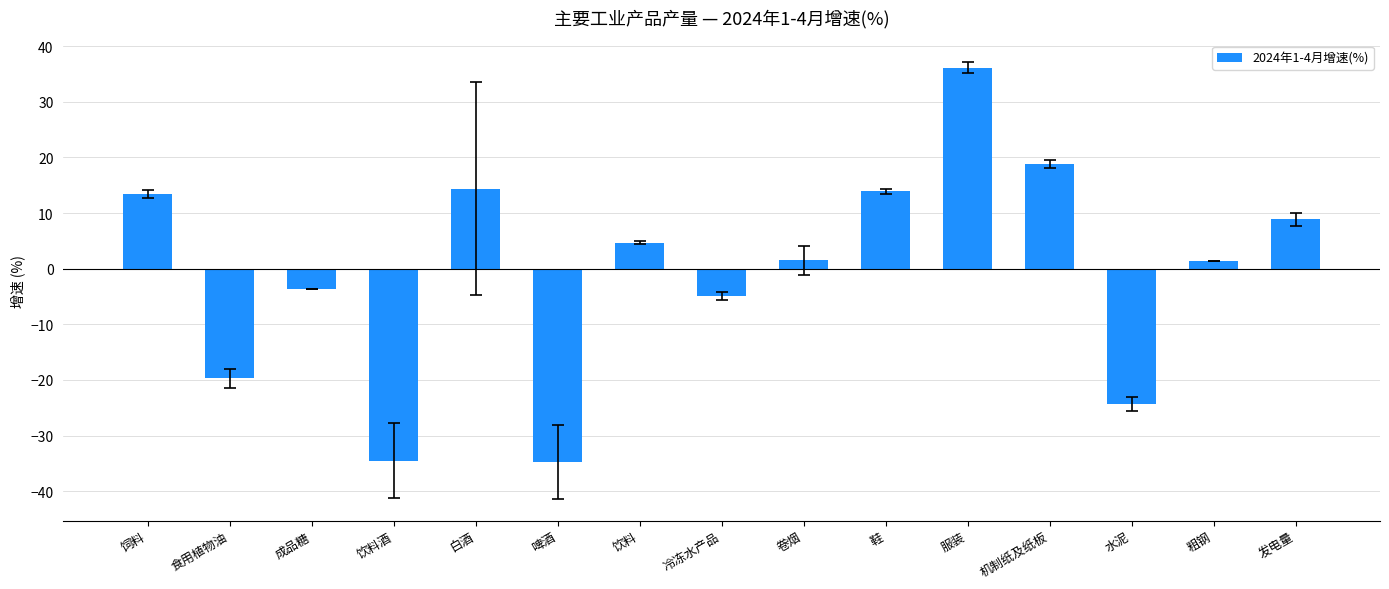

What is the maximum value shown in the chart?

36.1